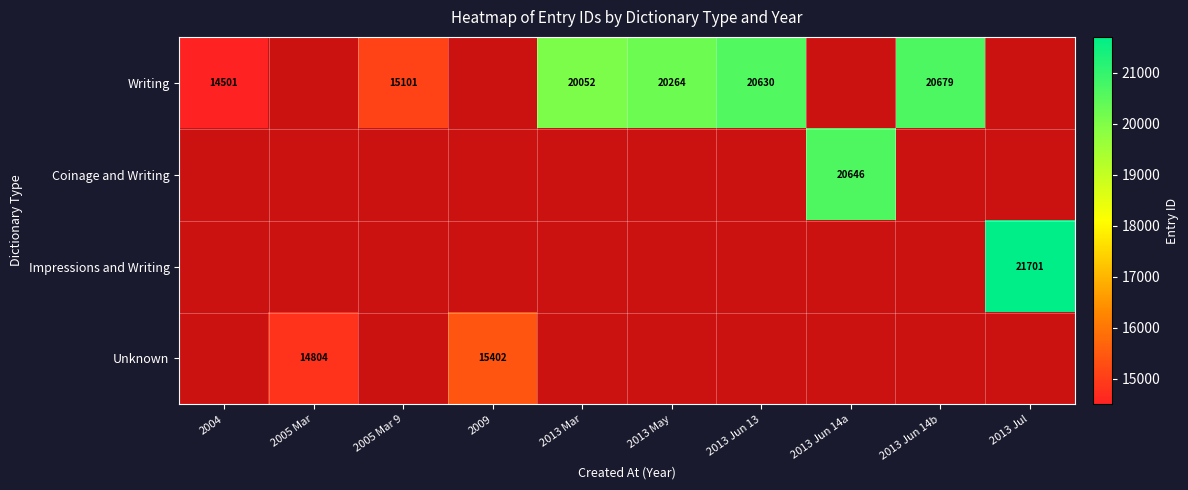

True or false: Writing has a value of 14501 at 2004.

True